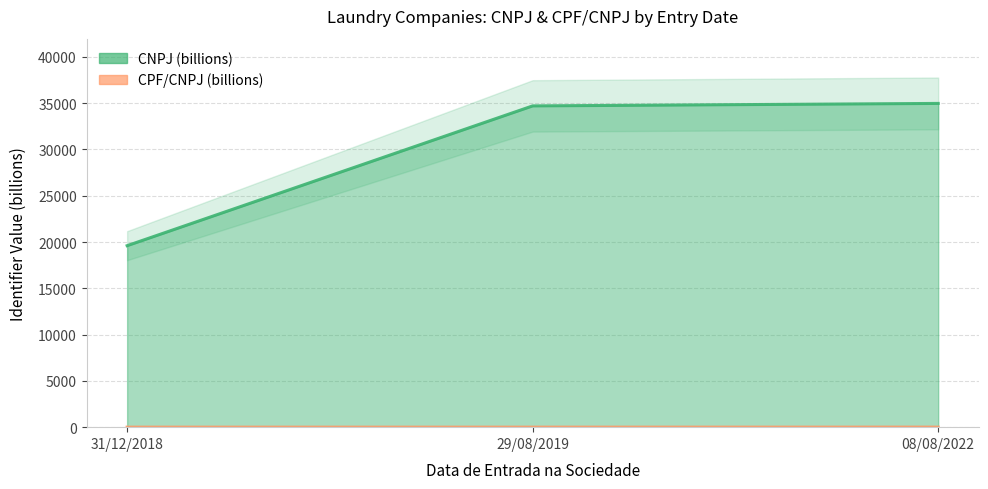

List the series in order of their peak value, lowest first.

CPF/CNPJ, CNPJ